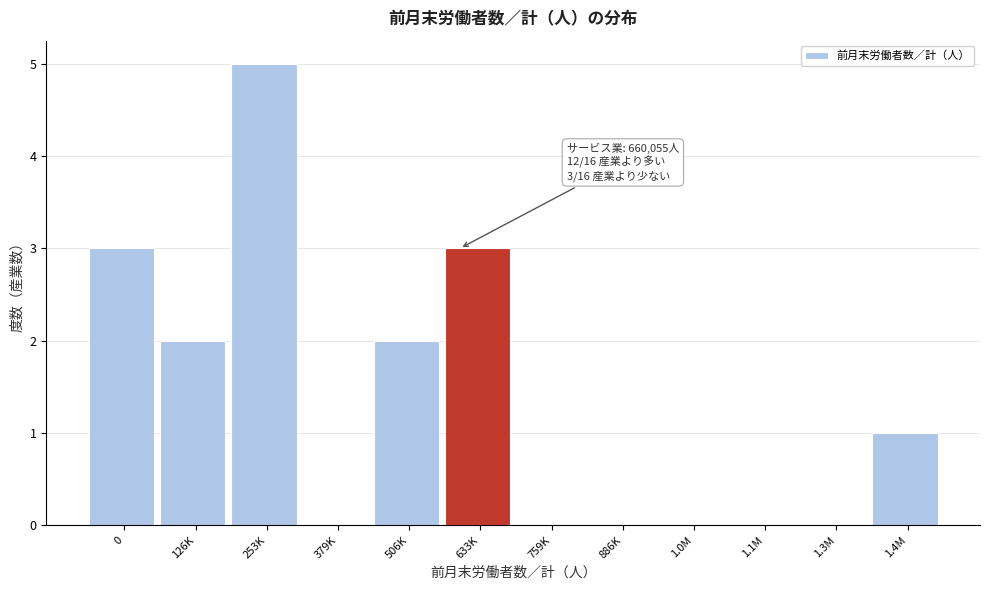

Reading right to left, transcribe all the data shown in this chart.

1.4M=1	1.3M=0	1.1M=0	1.0M=0	886K=0	759K=0	633K=3	506K=2	379K=0	253K=5	126K=2	0=3